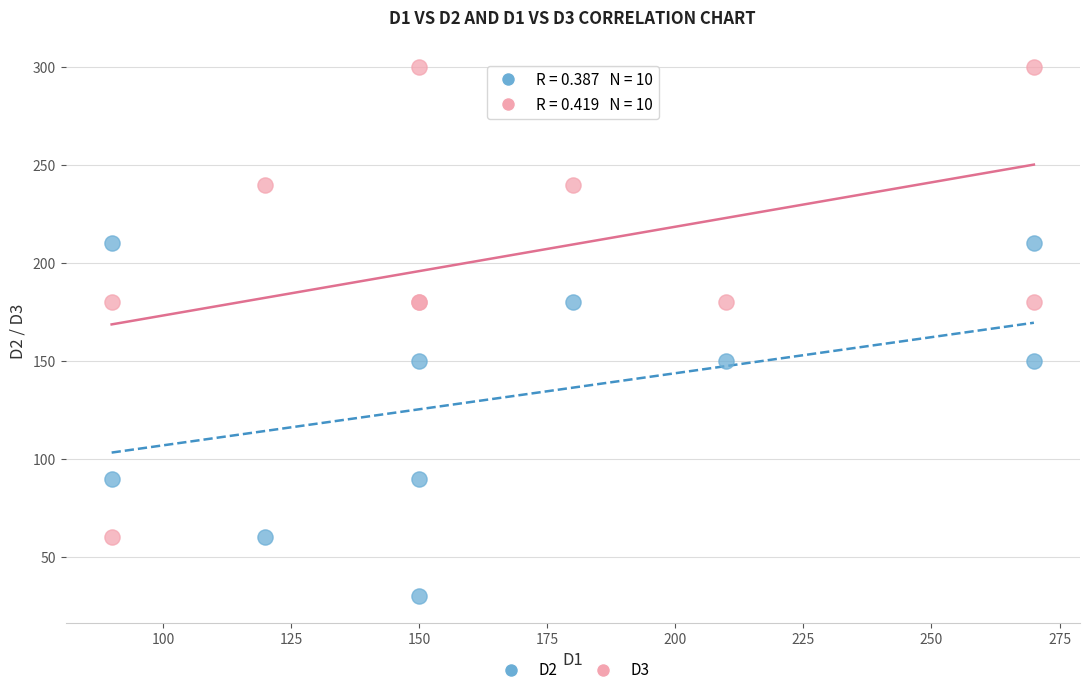

Which series reaches the maximum Y coordinate?

D3